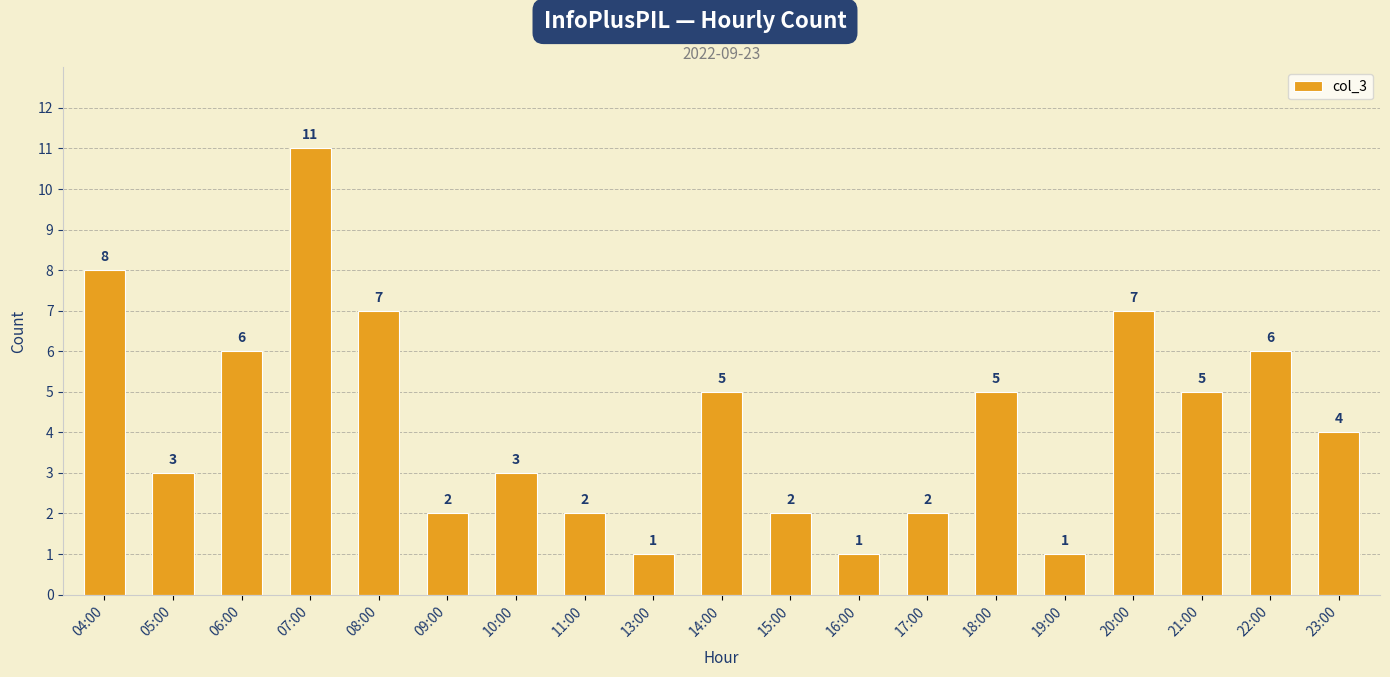

What is the ratio of the value at 19:00 to the value at 08:00?

0.1